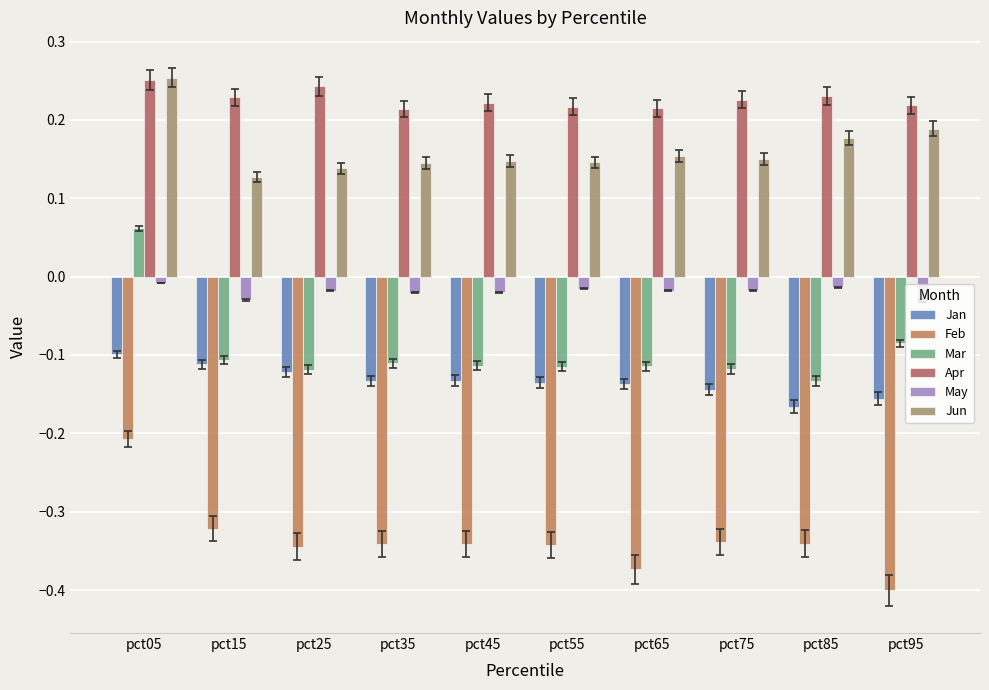

What is the difference between the highest and lowest values at pct35?

0.6